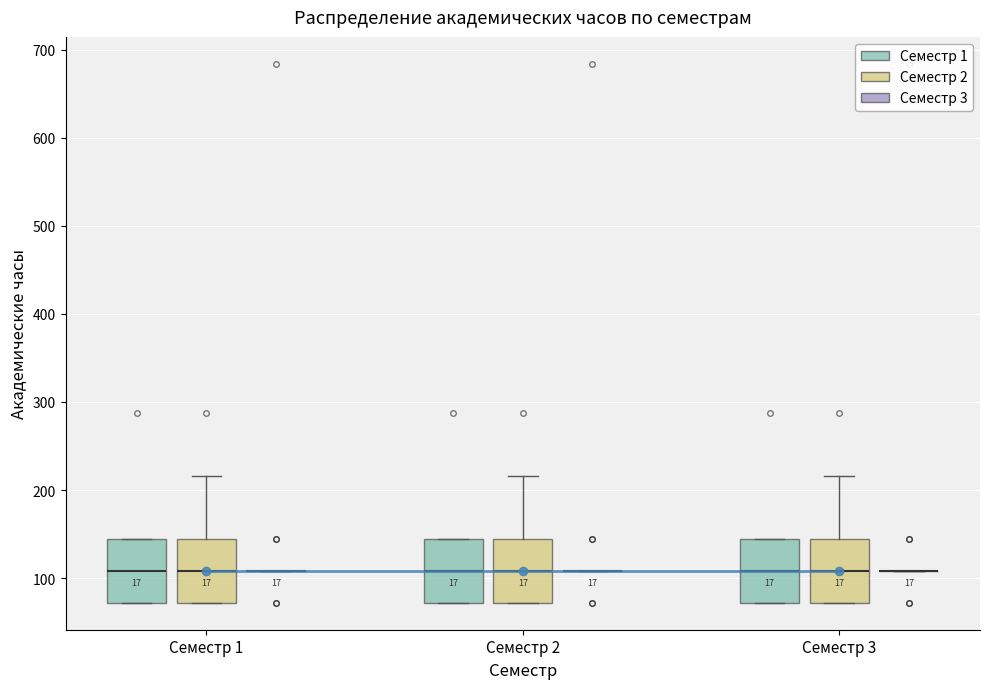

Reading left to right, read every box against the y-axis: the position of its median line, the range the box covers, and the ends of its whiskers. The values are not printed on the chart, so give them approximately, as read against the axis.

Семестр 1 (Семестр 1): median 110, box 70 to 140, whiskers 70 to 140
Семестр 1 (Семестр 2): median 110, box 70 to 140, whiskers 70 to 220
Семестр 1 (Семестр 3): box collapsed to a line at 110, whiskers 110 to 110
Семестр 2 (Семестр 1): median 110, box 70 to 140, whiskers 70 to 140
Семестр 2 (Семестр 2): median 110, box 70 to 140, whiskers 70 to 220
Семестр 2 (Семестр 3): box collapsed to a line at 110, whiskers 110 to 110
Семестр 3 (Семестр 1): median 110, box 70 to 140, whiskers 70 to 140
Семестр 3 (Семестр 2): median 110, box 70 to 140, whiskers 70 to 220
Семестр 3 (Семестр 3): box collapsed to a line at 110, whiskers 110 to 110